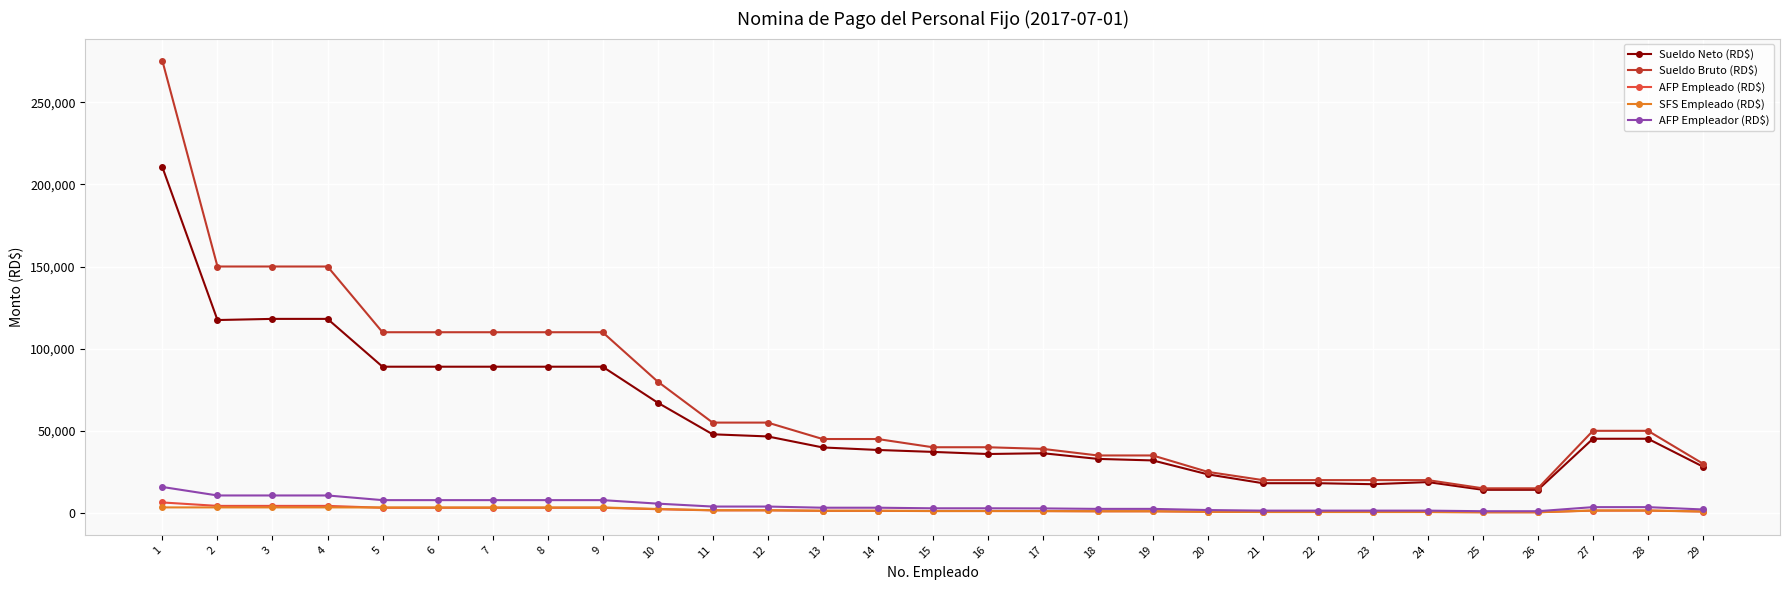

Which series has the largest range (max minus min)?

Sueldo Bruto (RD$)